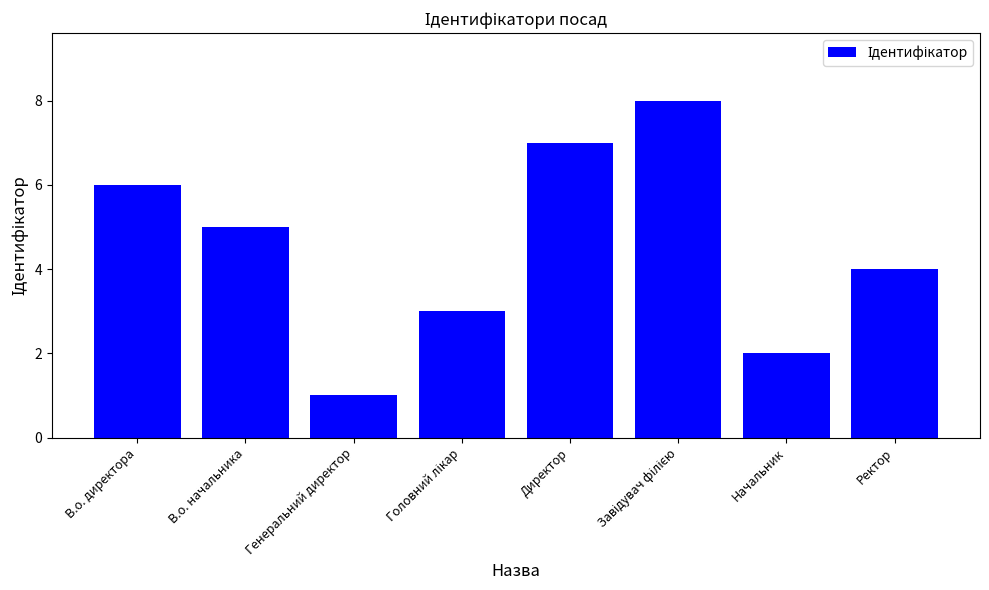

Is it true that the value at В.о. начальника is 5?

True